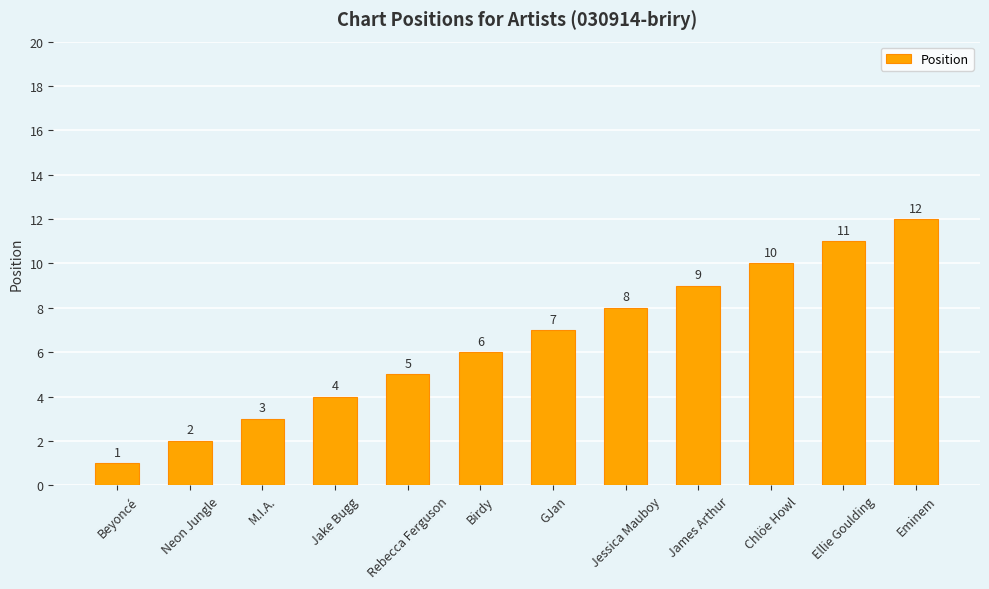

Reading left to right, transcribe all the data shown in this chart.

1	2	3	4	5	6	7	8	9	10	11	12